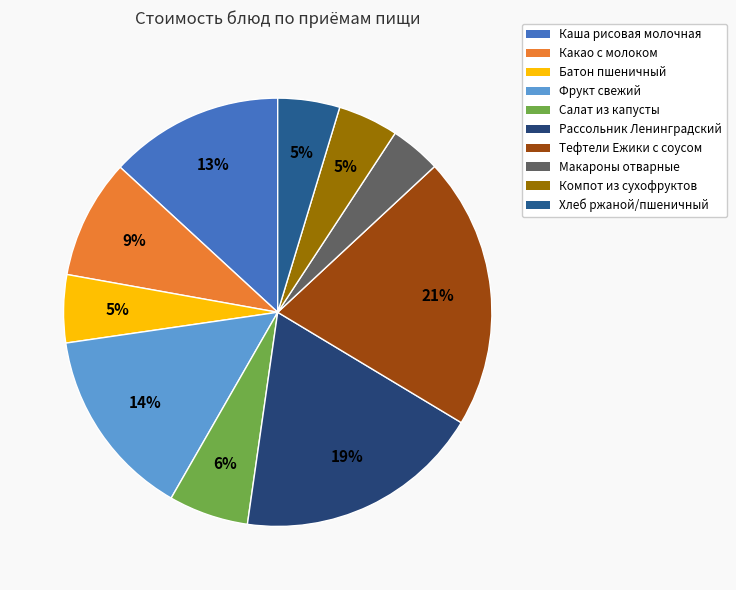

The Рассольник Ленинградский slice represents 6% of the pie. True or false?

False